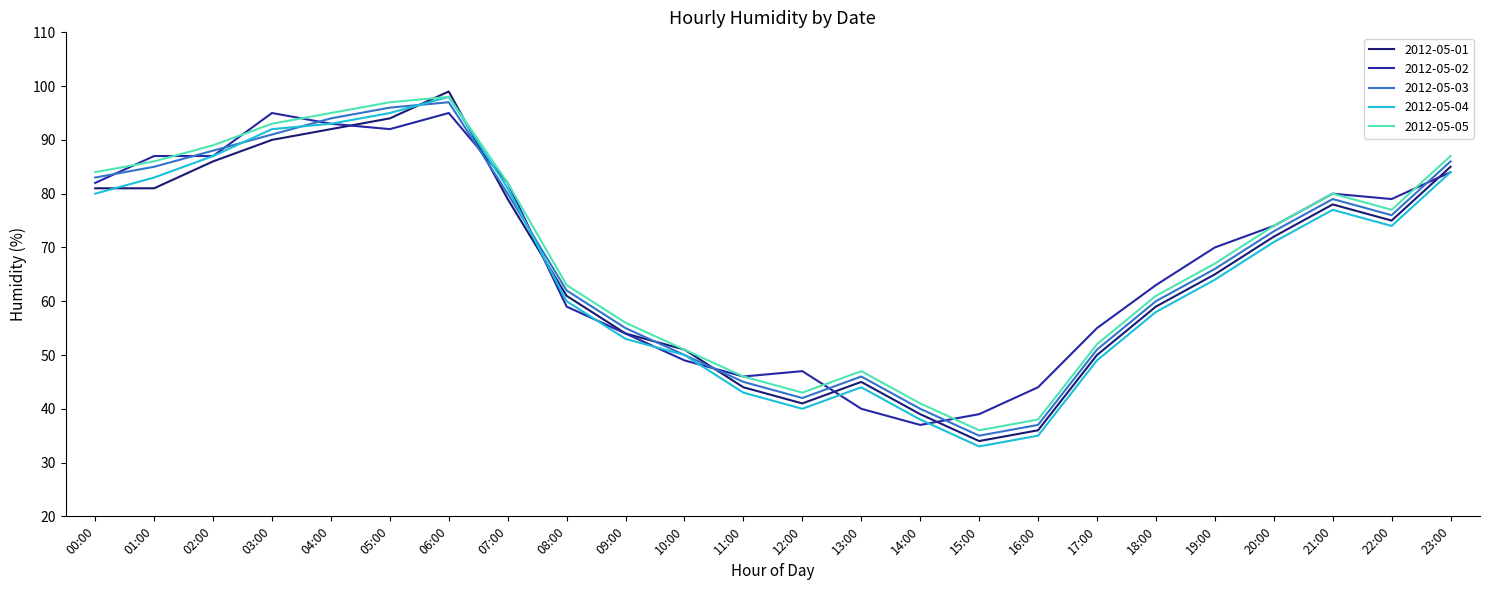

Where does the 2012-05-03 series first go above 73?

00:00